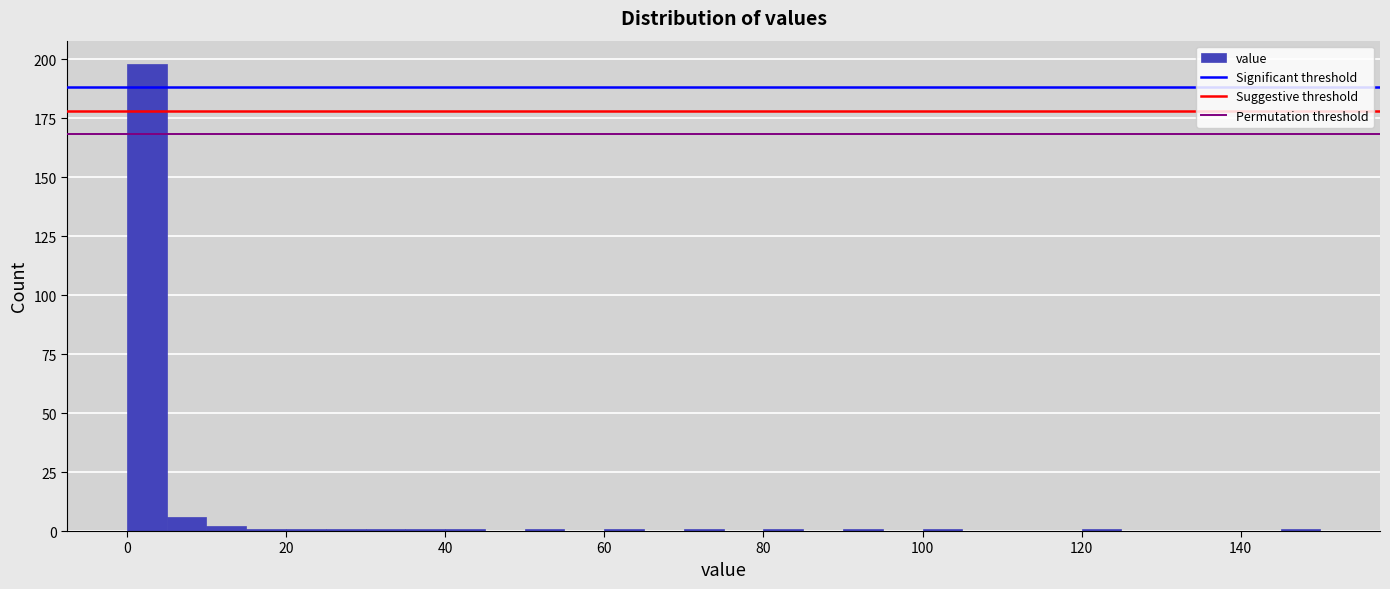

Around what value on the x-axis is the tallest bar? Give the approximate position of its centre, as read against the axis.

2